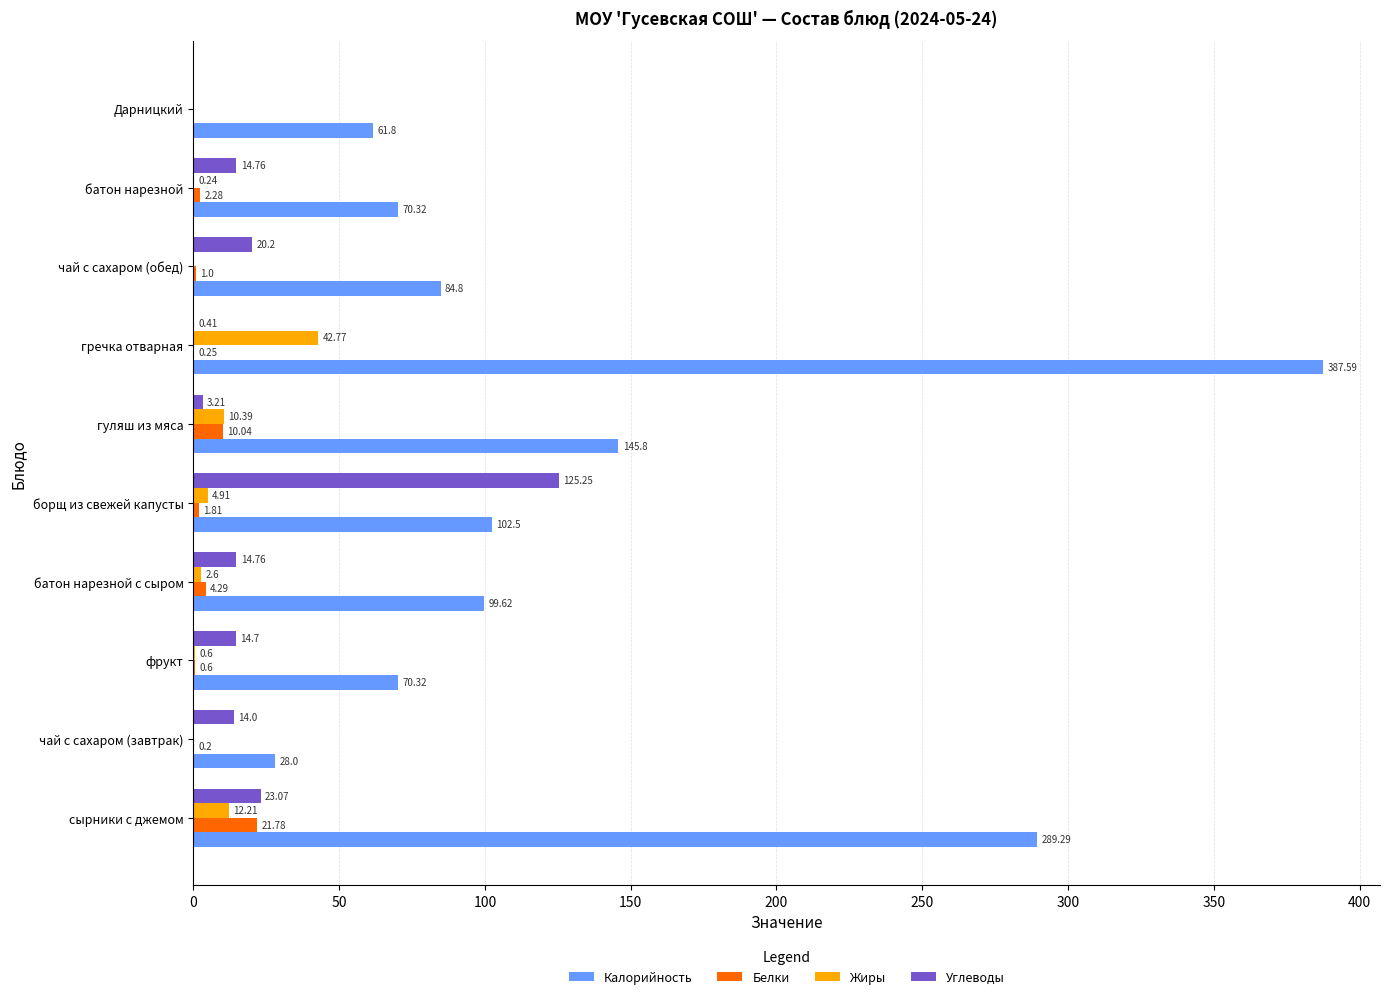

At which label is Углеводы closest to 62?

сырники с джемом